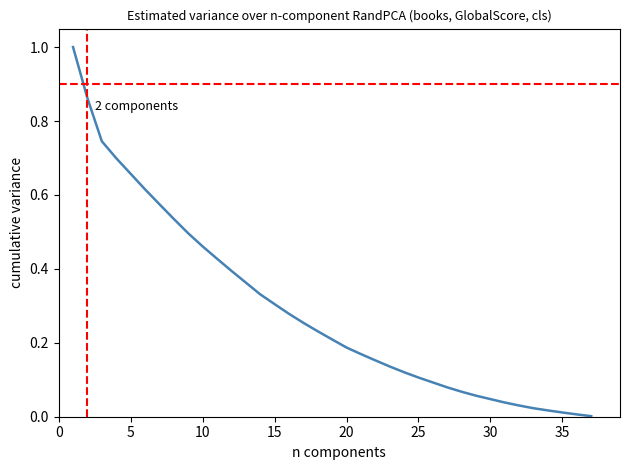

What is the difference between the maximum and minimum values?

1.0